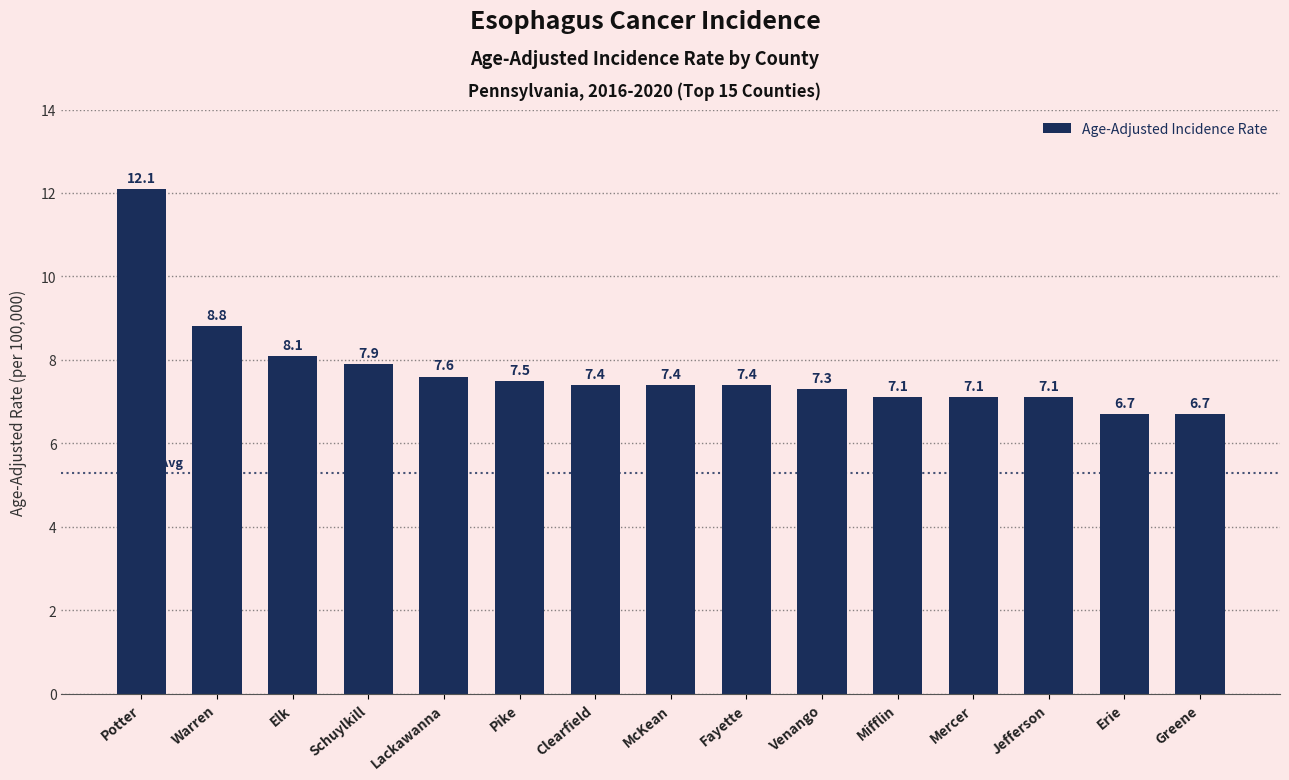

What is the label of the 3rd bar from the left?

Elk